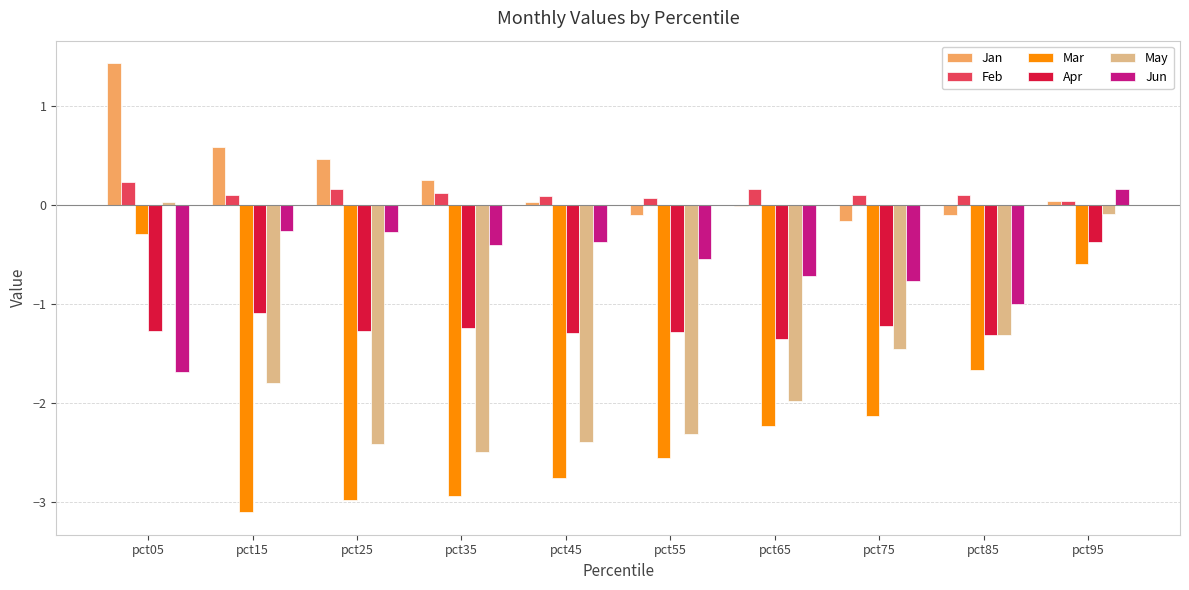

Where is Apr nearest to the value 0?

pct95